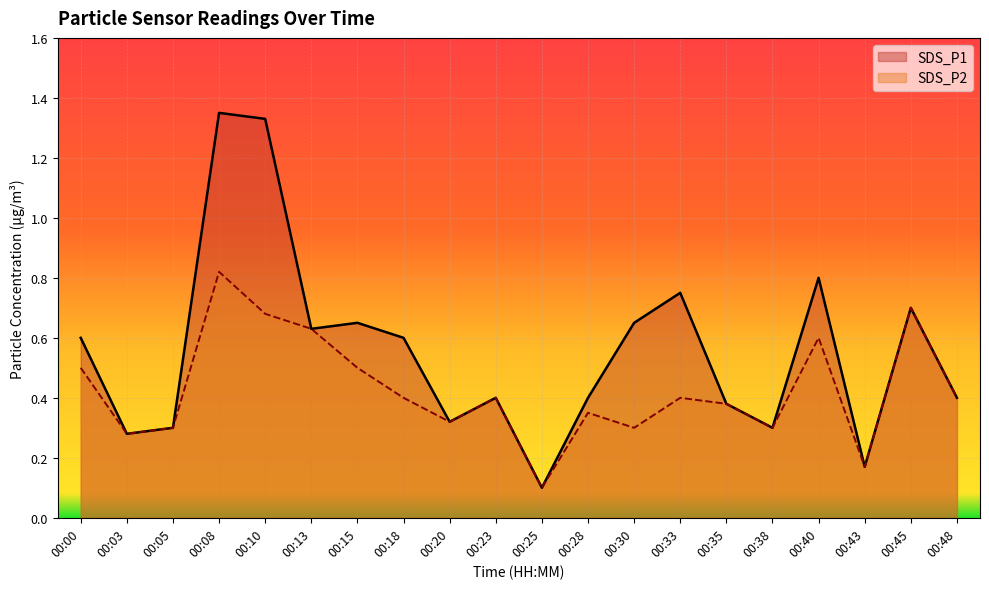

Rank the categories by SDS_P1 value from highest to lowest.

00:08, 00:10, 00:40, 00:33, 00:45, 00:15, 00:30, 00:13, 00:00, 00:18, 00:23, 00:28, 00:48, 00:35, 00:20, 00:05, 00:38, 00:03, 00:43, 00:25